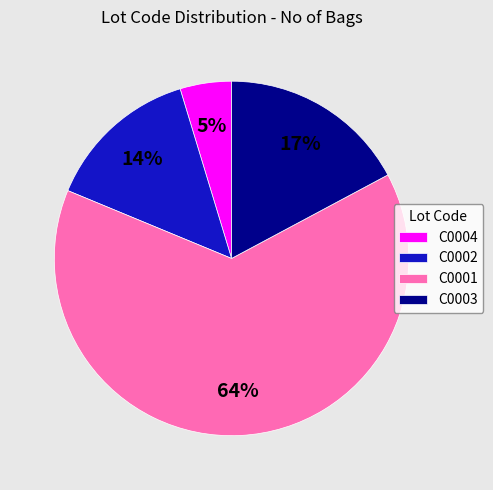

To the nearest percent, what is the average slice percentage?

25%